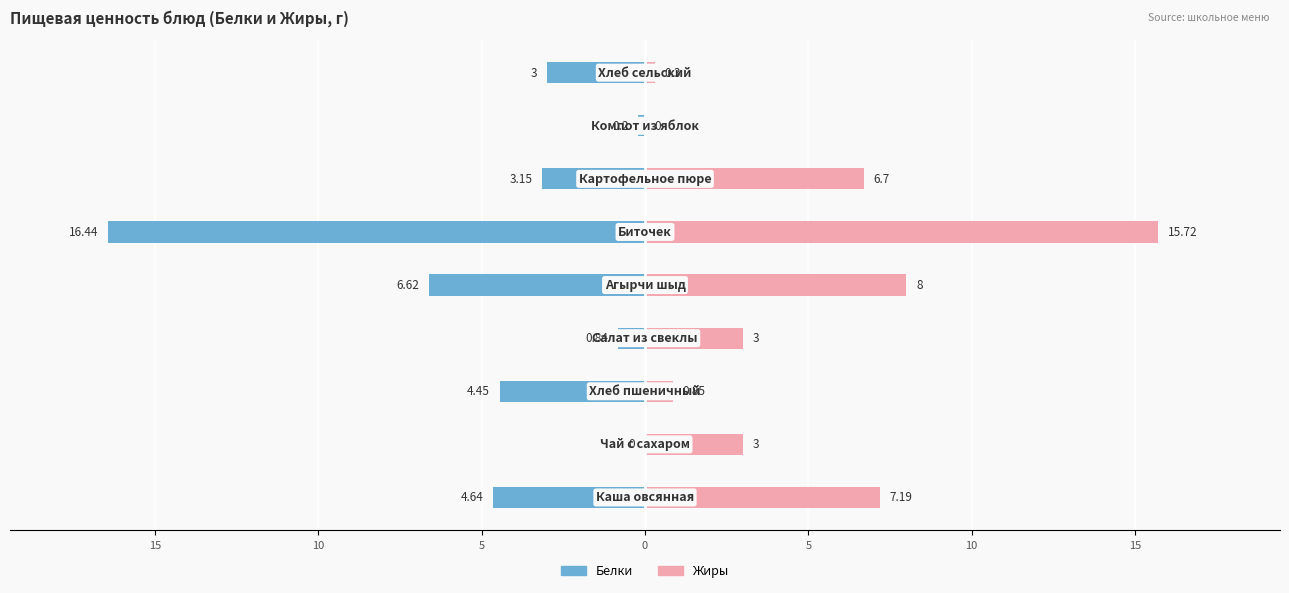

What is the average value of the Жиры series?

5.0